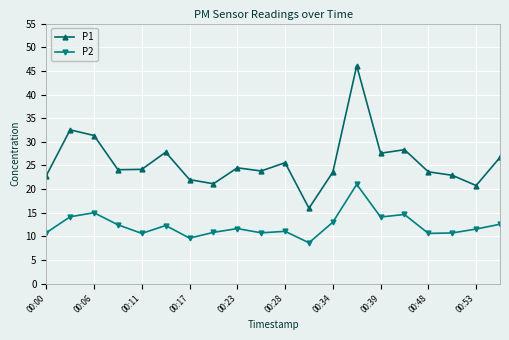

At how many categories does at least one series exceed 25?

8